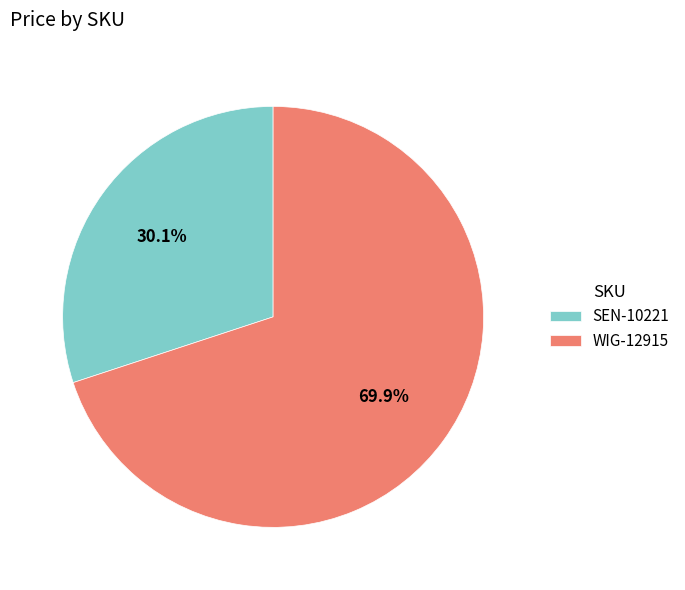

Which has a higher value, SEN-10221 or WIG-12915?

WIG-12915